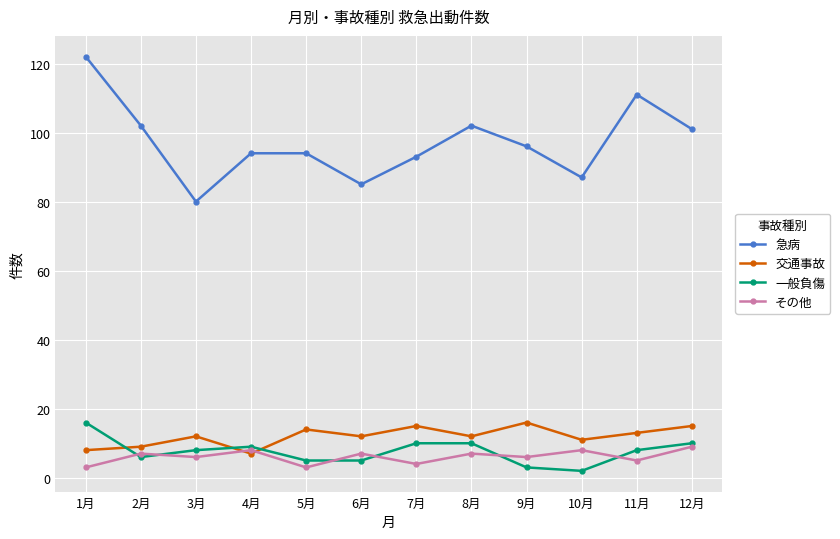

True or false: 交通事故 and 一般負傷 cross at least once.

True